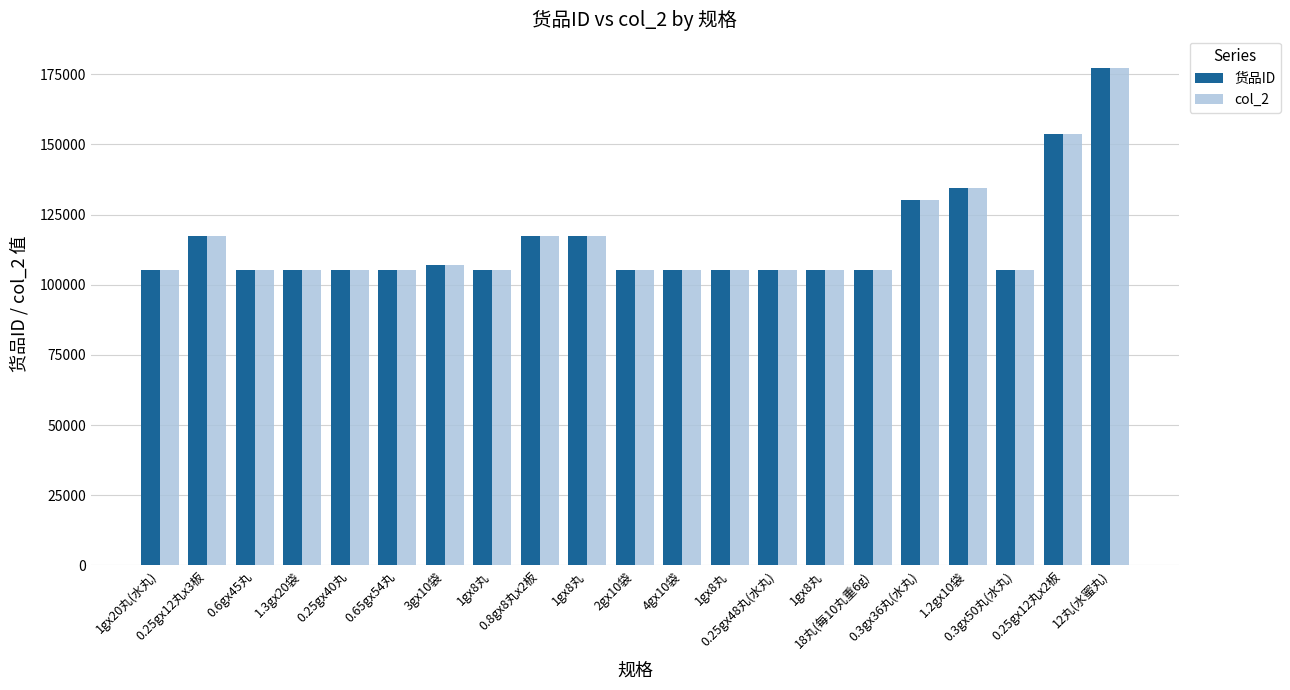

Is it true that 货品ID equals 60039 at 1gx8丸?

False